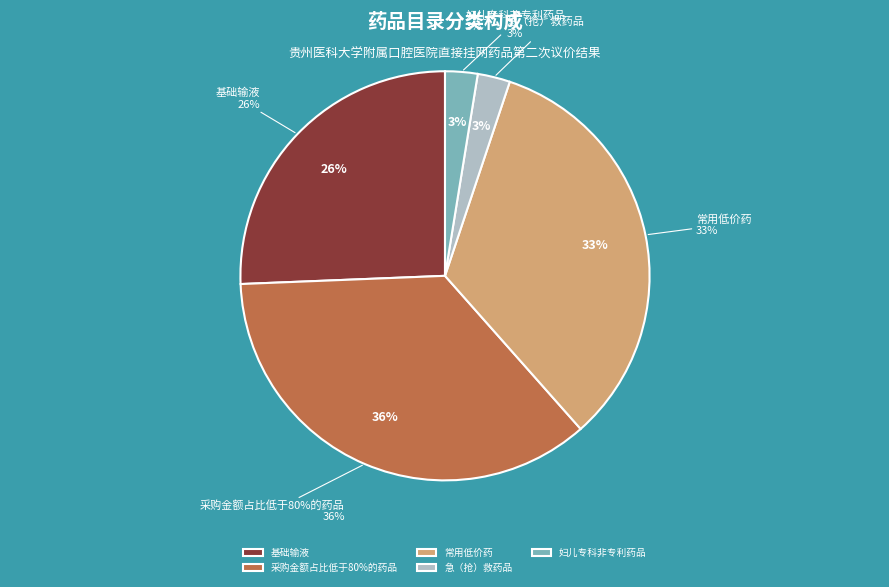

To the nearest percent, what portion does 基础输液 represent?

26%